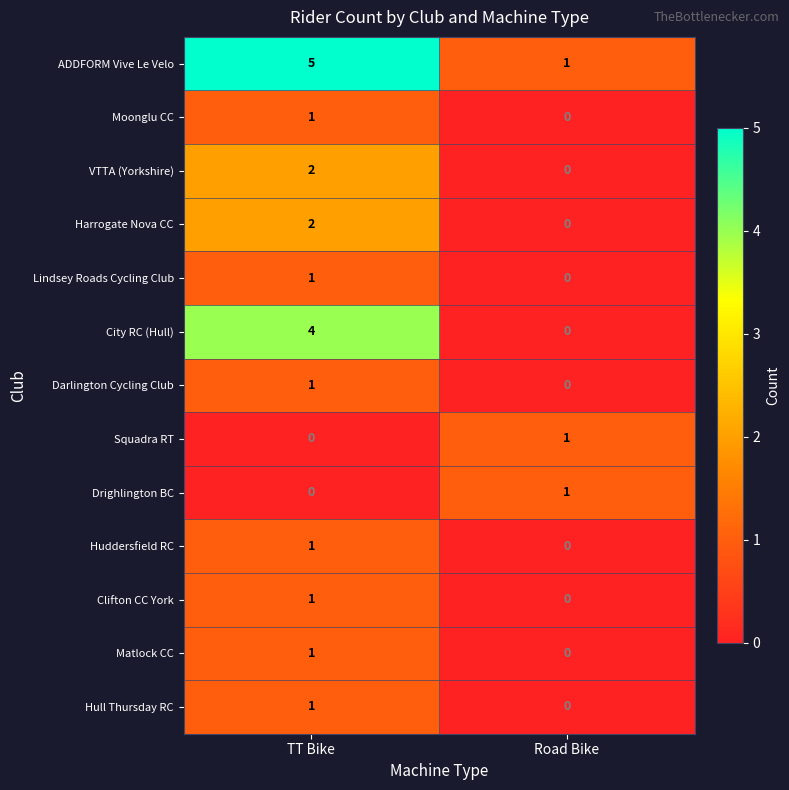

How many values in the Harrogate Nova CC series are below 2?

1